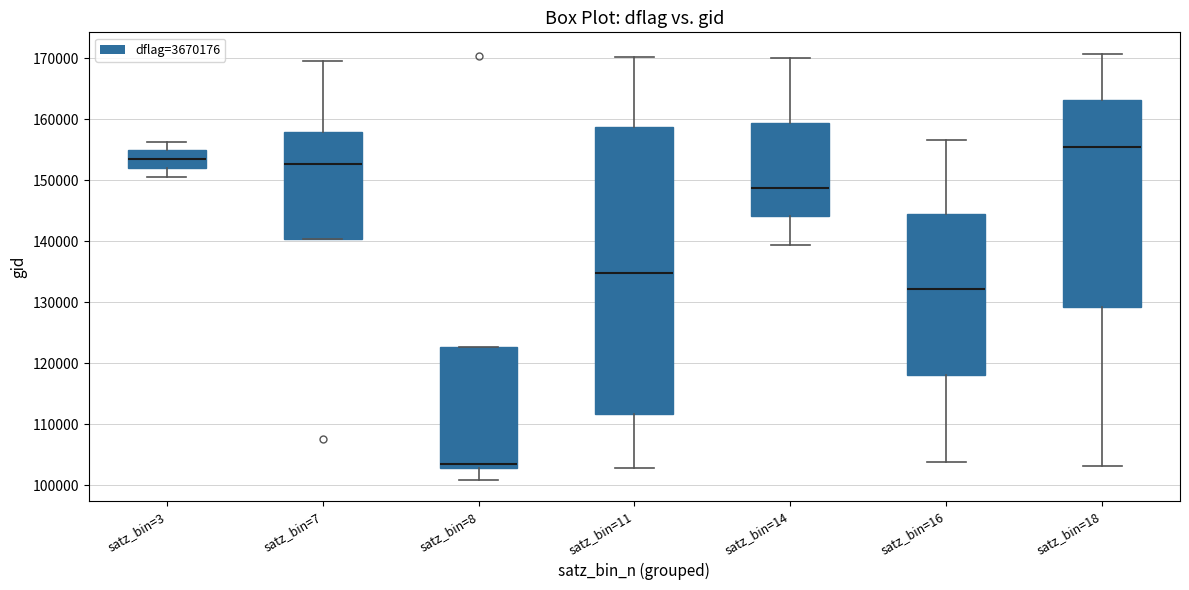

Which box has the highest median line?

satz_bin=18